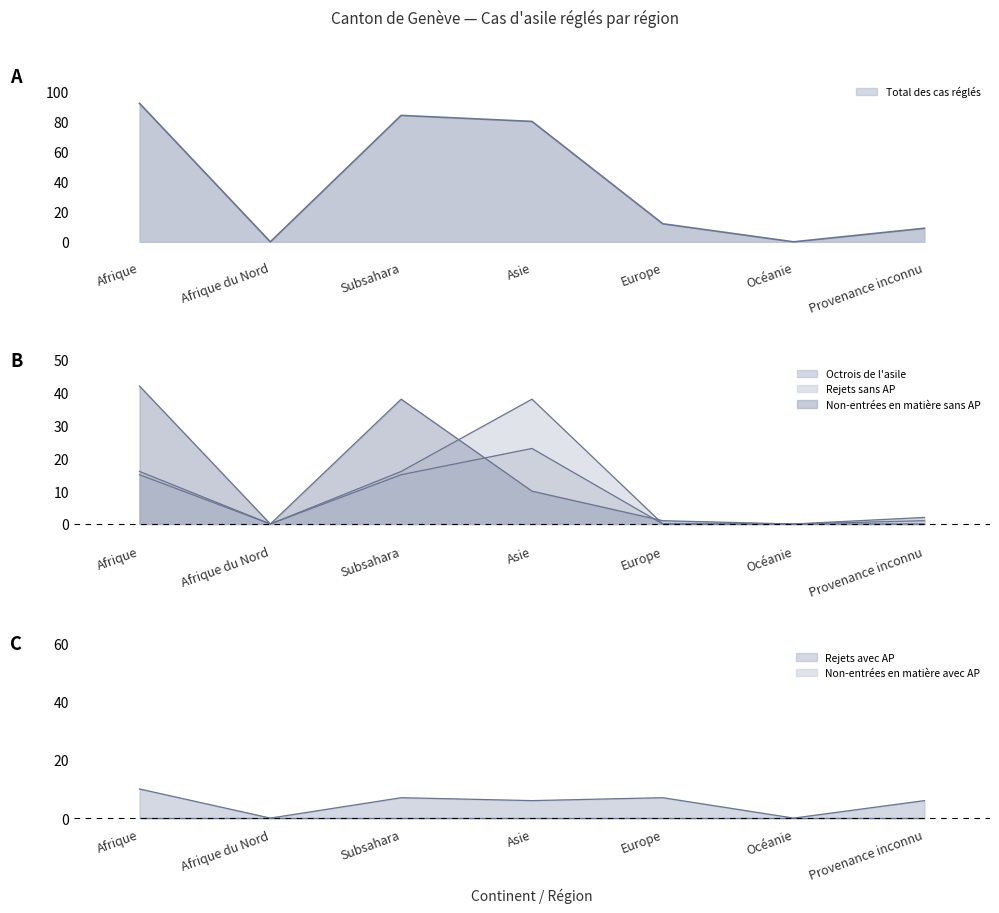

Which category has the highest value across all series?

Afrique